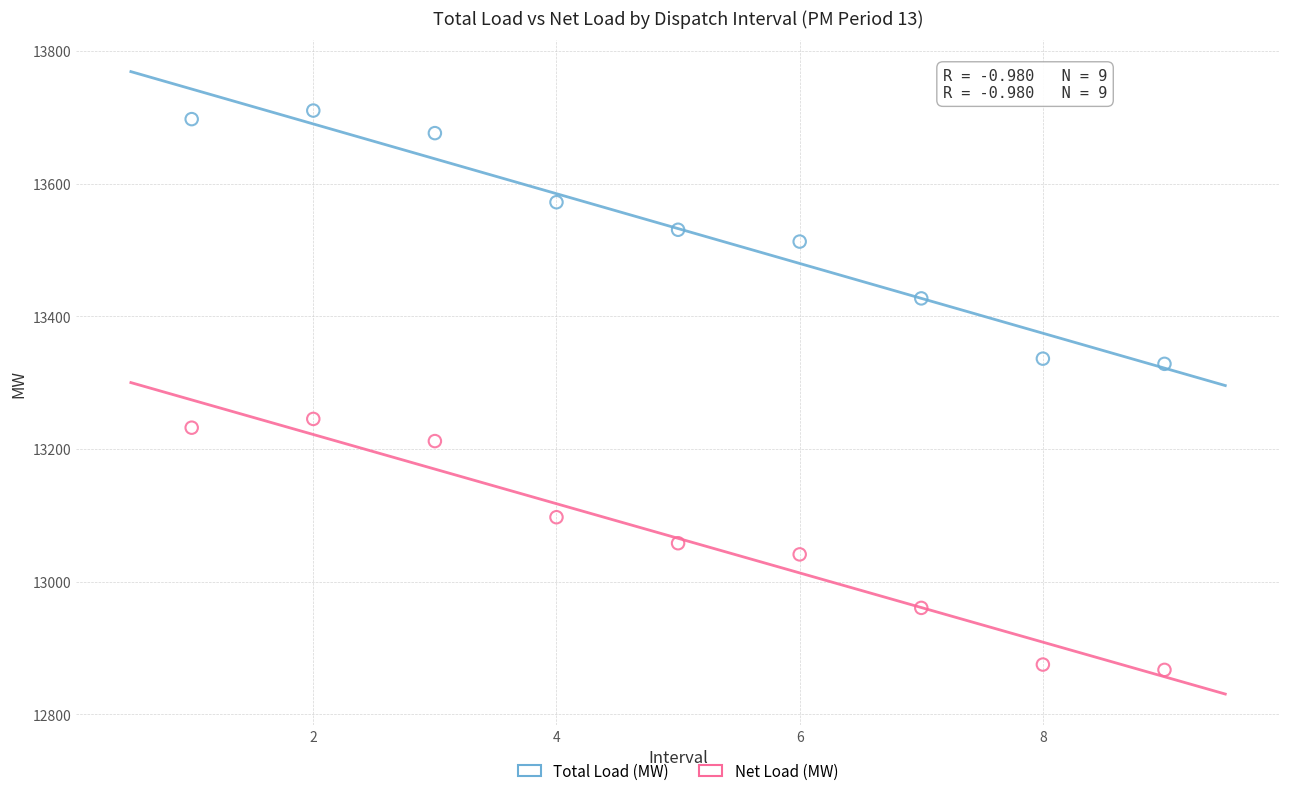

Which series contains the lowest Y value?

Net Load (MW)